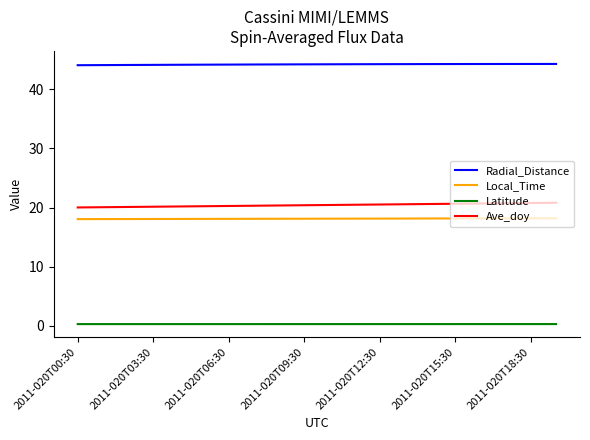

What is the highest value of the Ave_doy series?

20.8